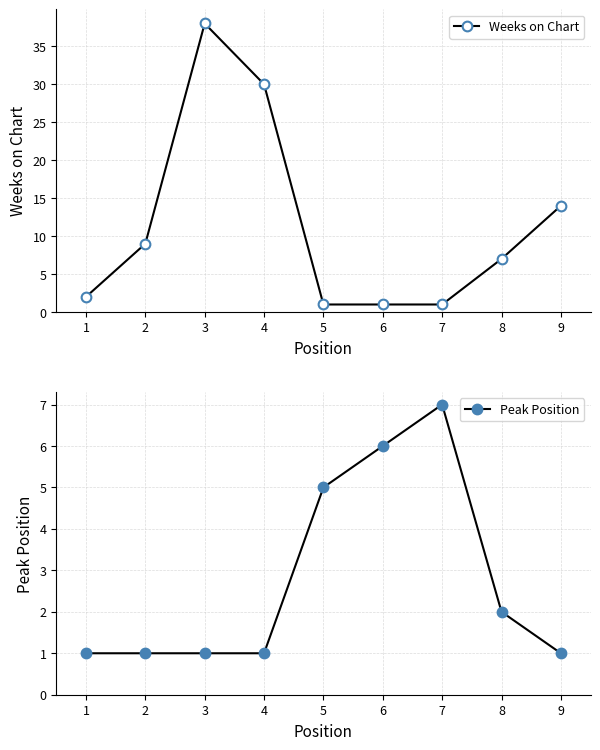

Which category has the lowest value in the Weeks on Chart series?

5